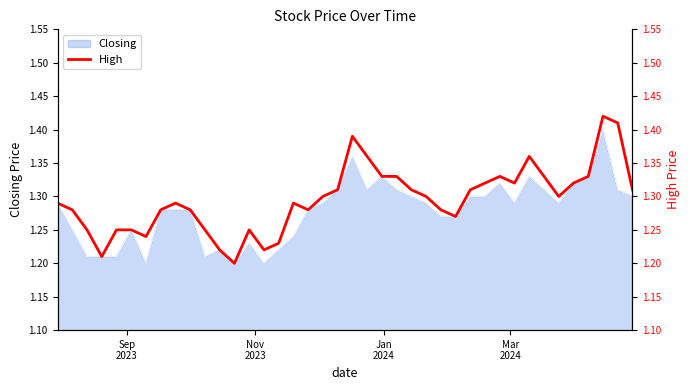

Does the chart display data point markers on the line(s)?

No